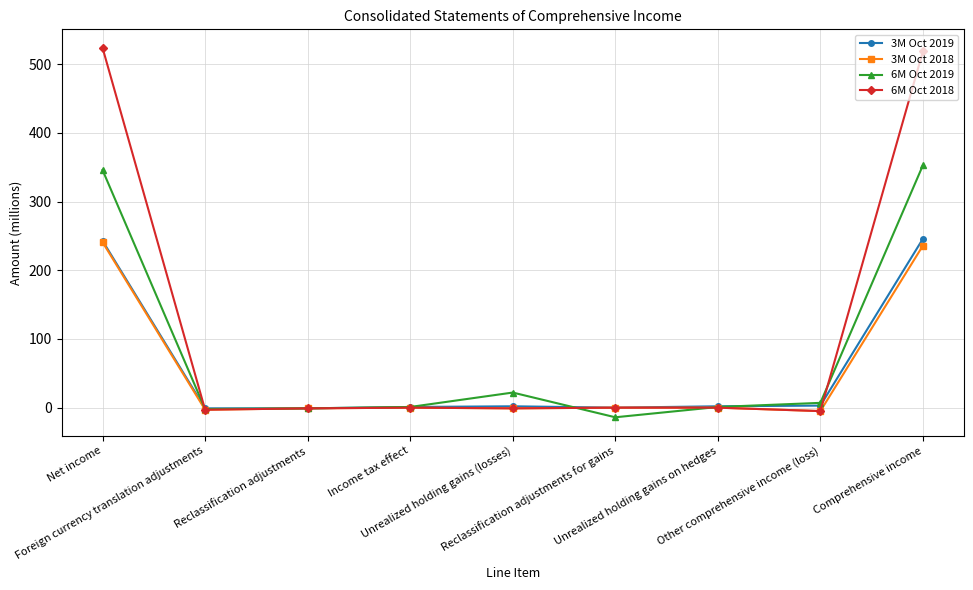

What is the minimum value shown in the chart?

-14